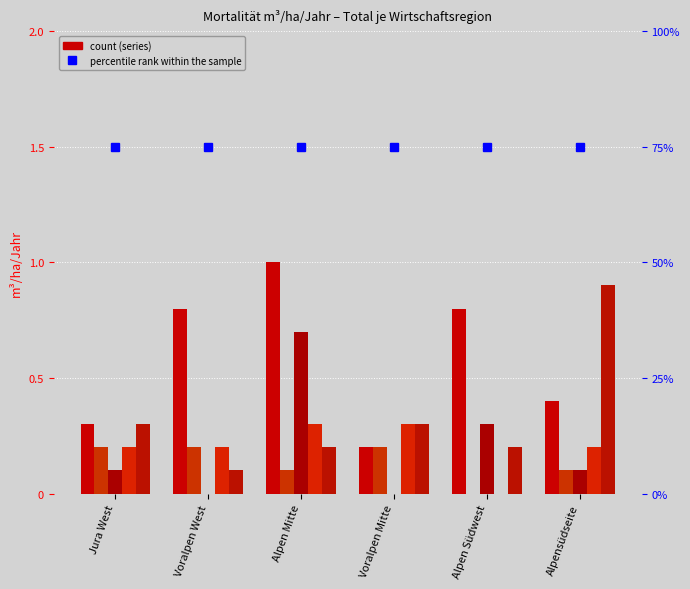

List the series in order of their peak value, highest first.

percentile rank within the sample, Fichte, übrige Laubhölzer, übrige Nadelhölzer, Buche, Tanne